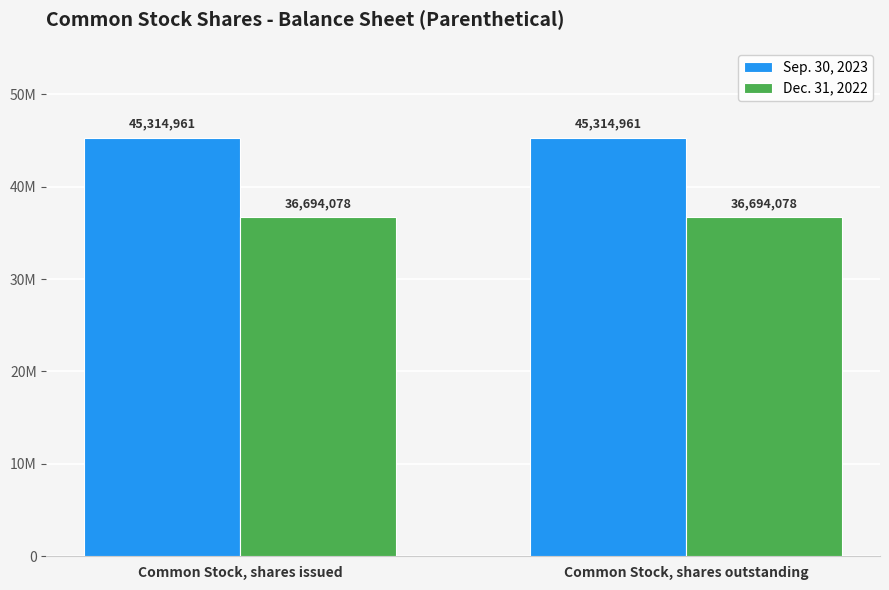

Does the chart contain any negative values?

No